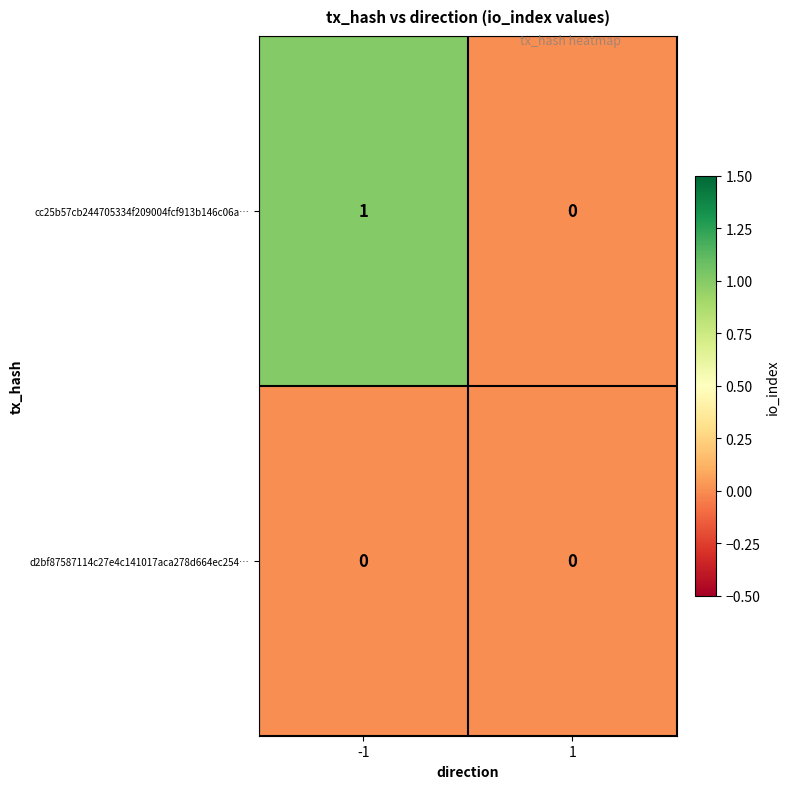

Rank the categories by cc25b57cb244705334f209004fcf913b146c06a… value from highest to lowest.

-1, 1